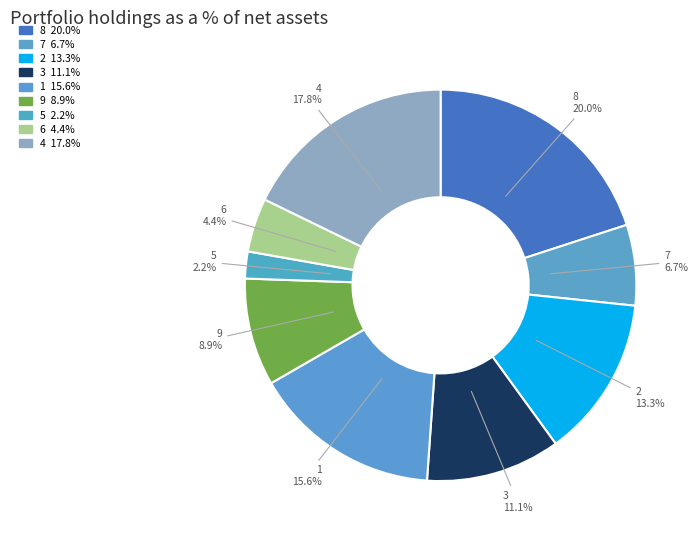

How many slices are in this pie chart?

9